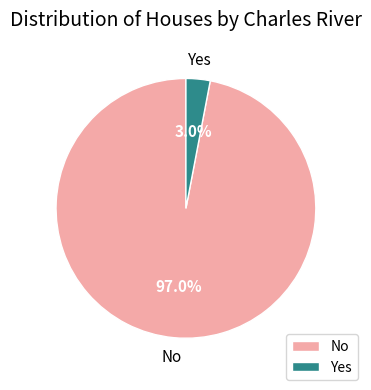

Is the sum of No and Yes greater than half?

Yes